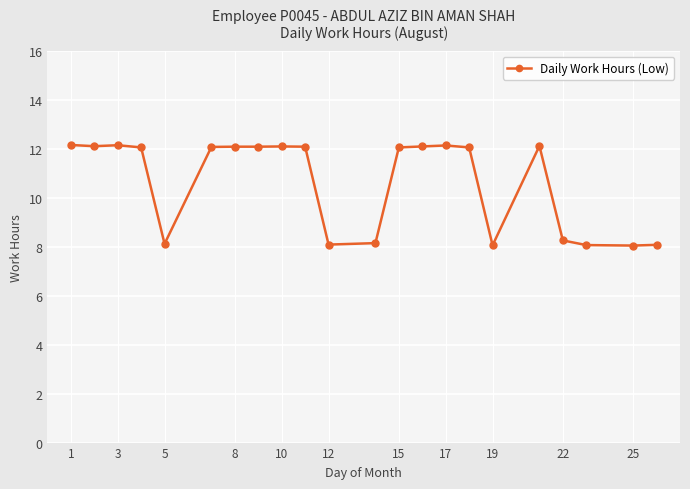

What is the greatest value displayed?

12.2